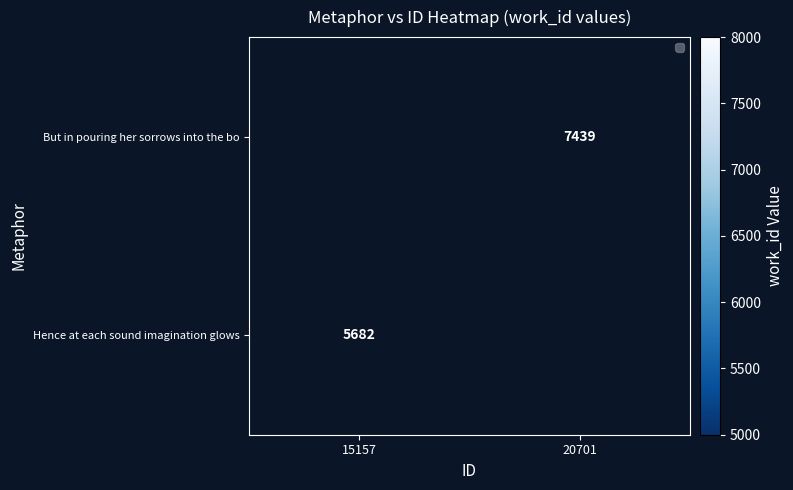

Which label corresponds to the largest value in the chart?

20701